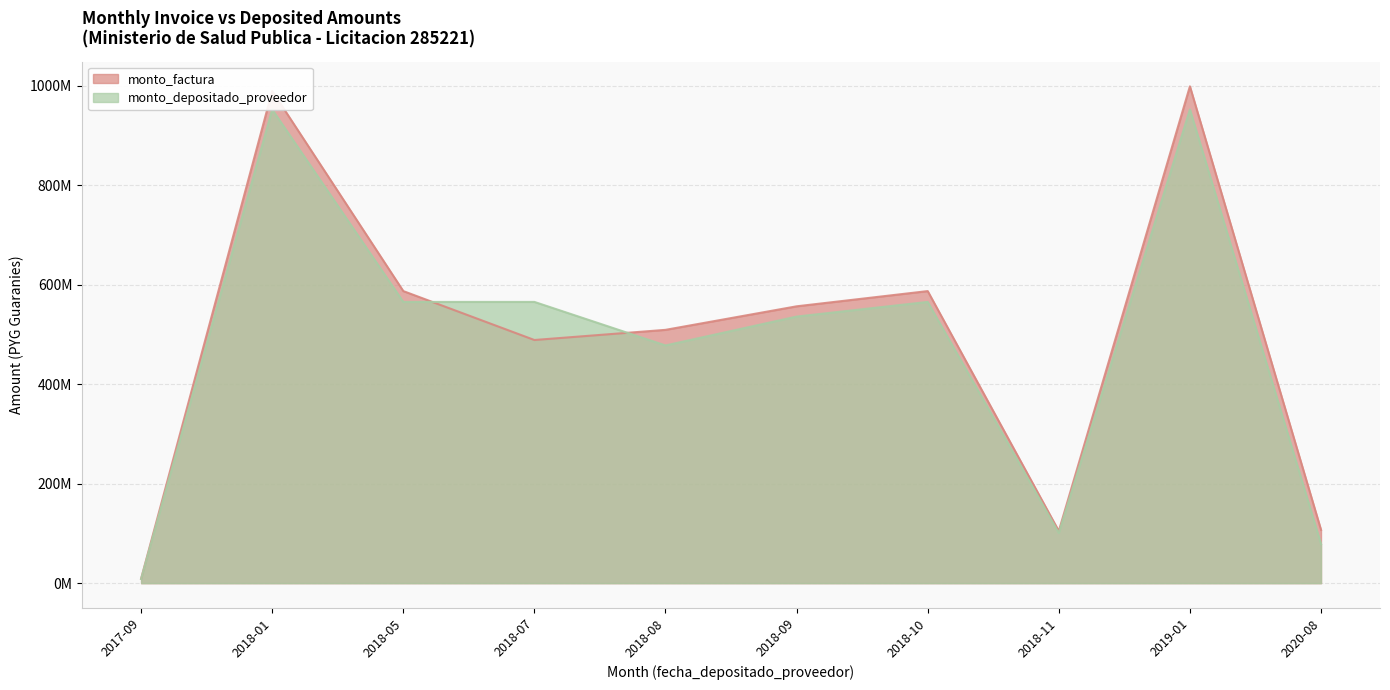

What value does the monto_depositado_proveedor series have at 2018-11?

100849533